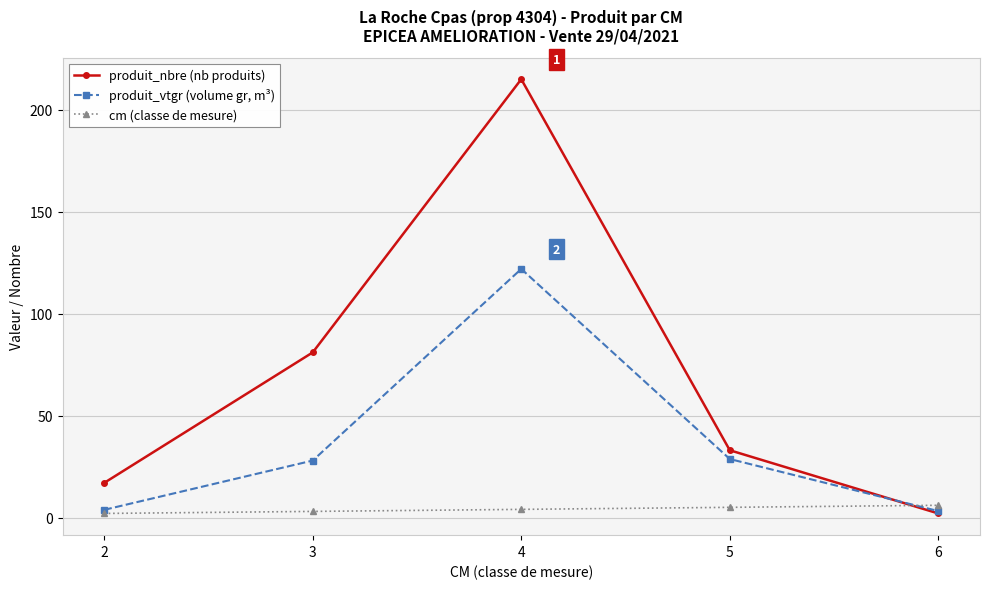

What is the value of the produit_nbre (nb produits) point at the 3rd from the left?

215.0